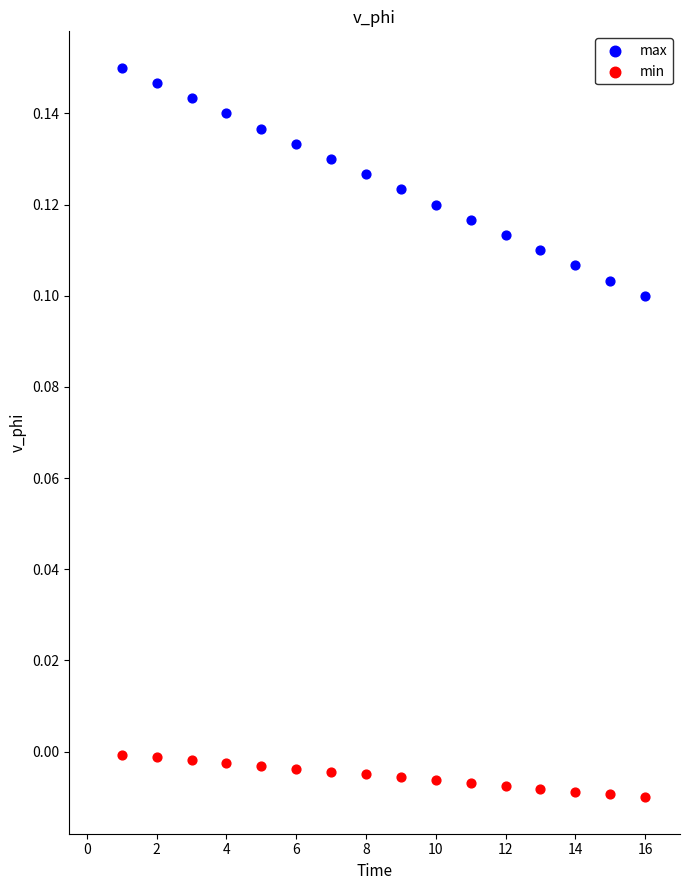

Which series contains the highest Y value?

max